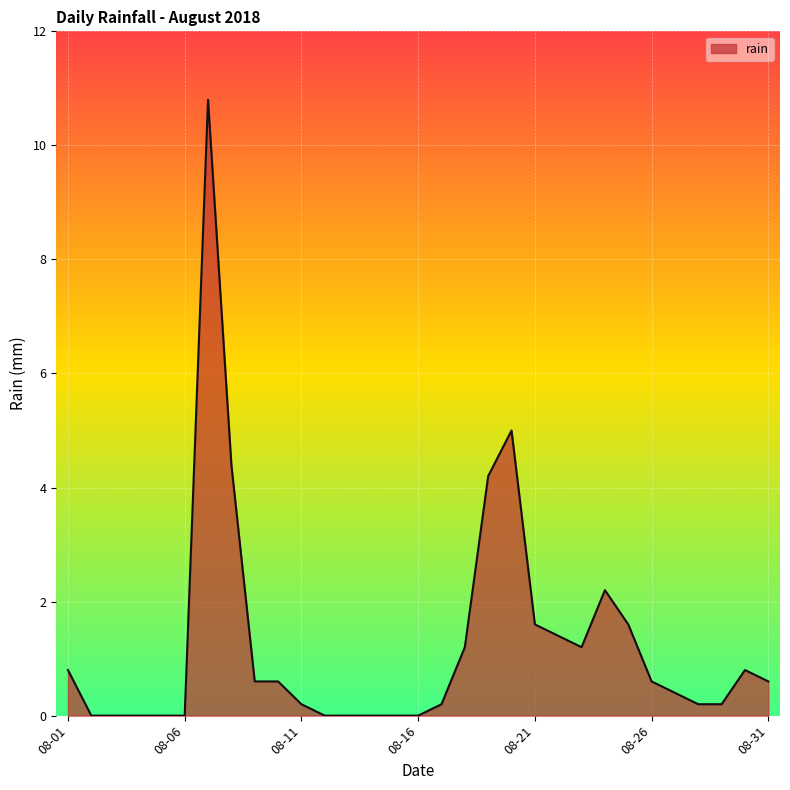

What is the difference between the maximum and minimum values?

10.8